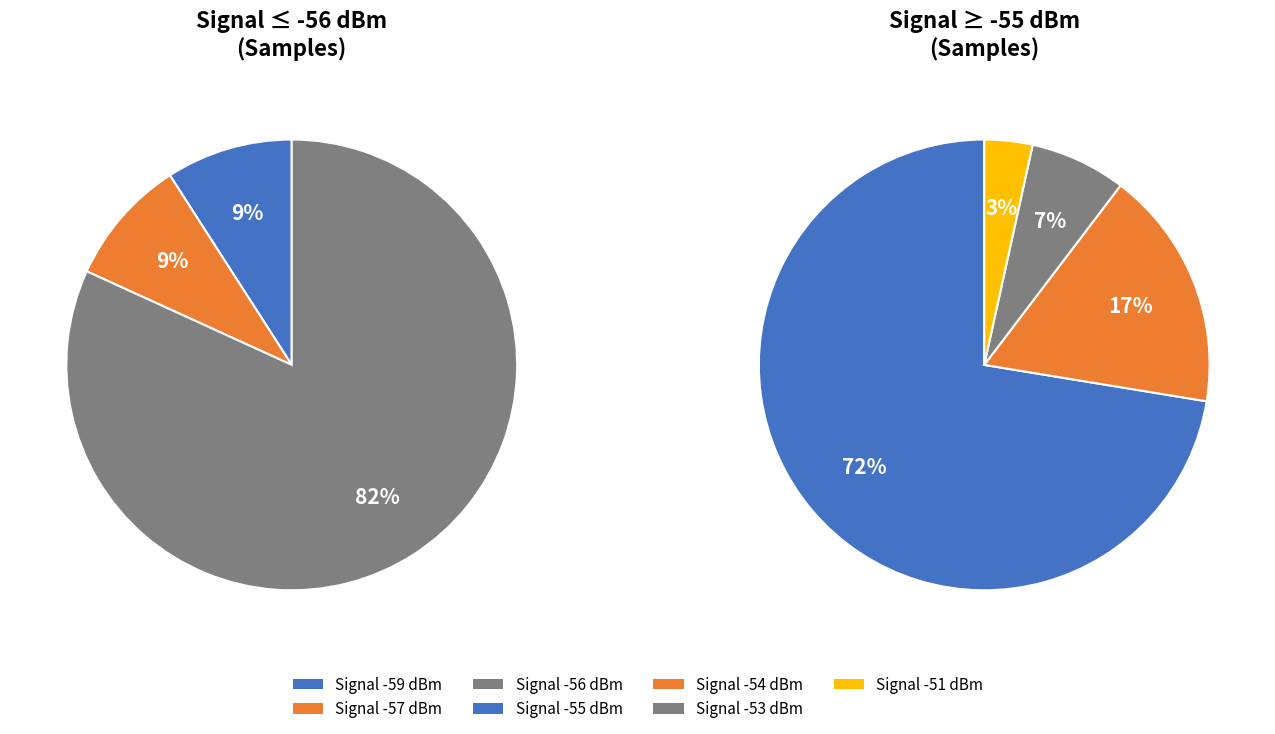

Does 3 represent more than half of the total?

No